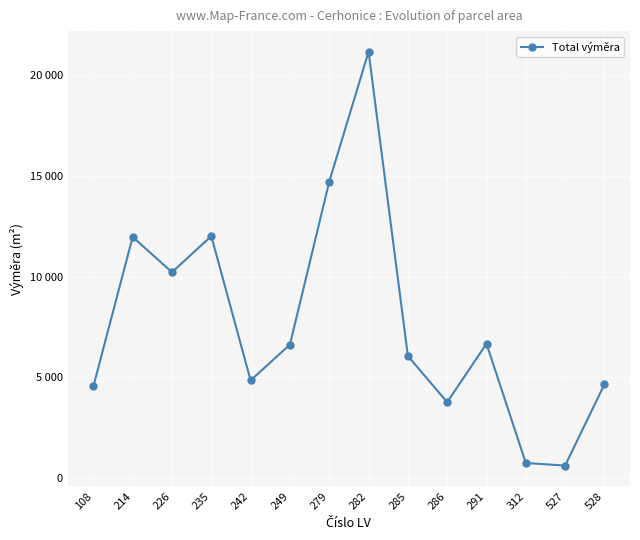

Is this an area chart (filled region under the line)?

No